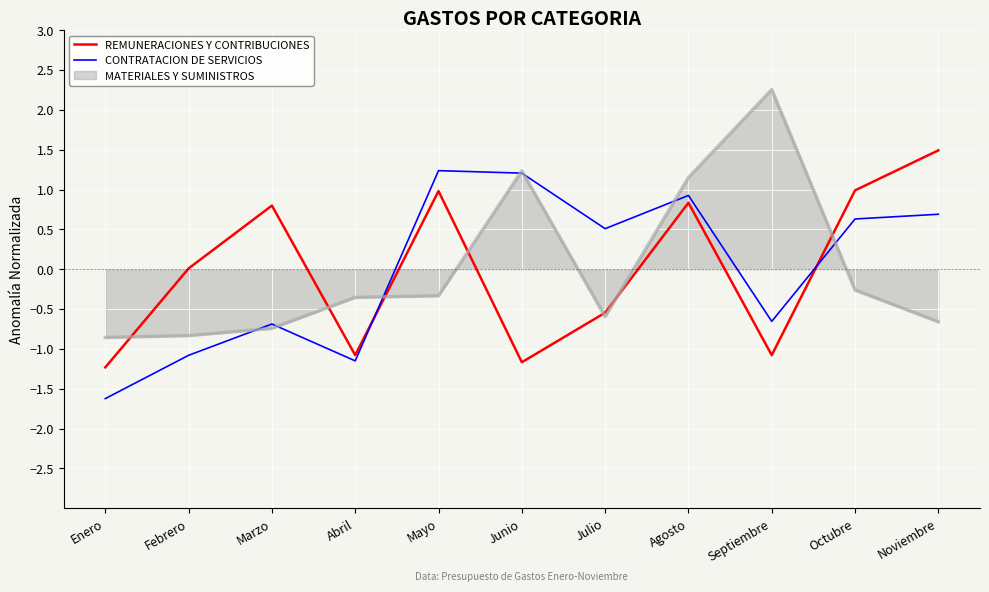

How many interior local peaks does the REMUNERACIONES Y CONTRIBUCIONES series have?

3